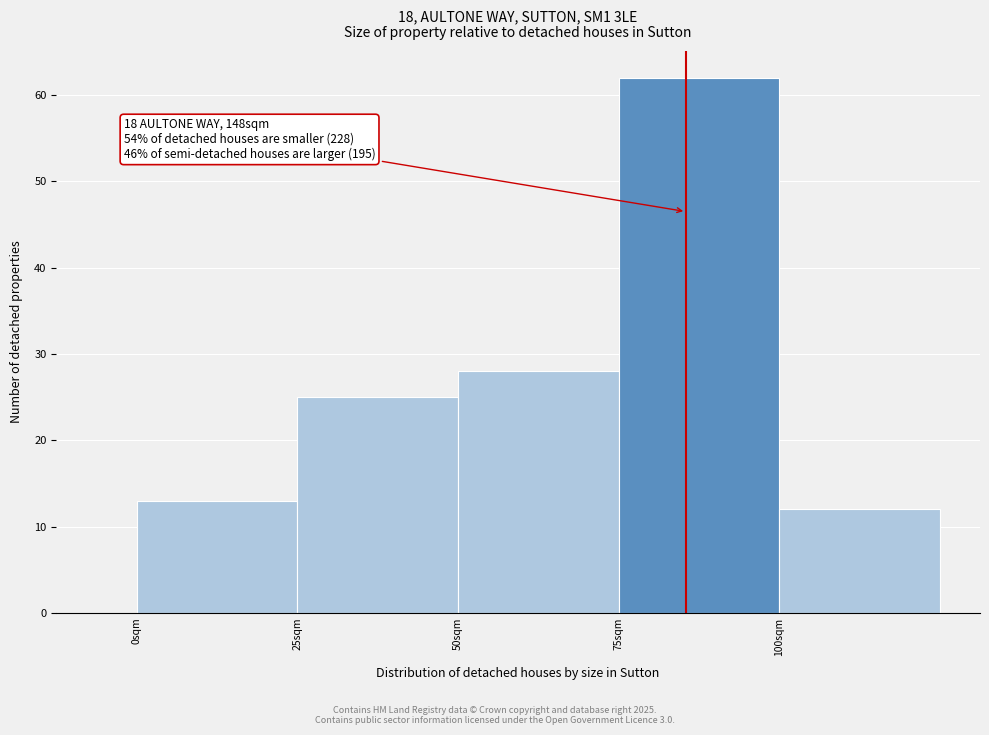

Which range on the x-axis has the tallest bar?

75 to 100